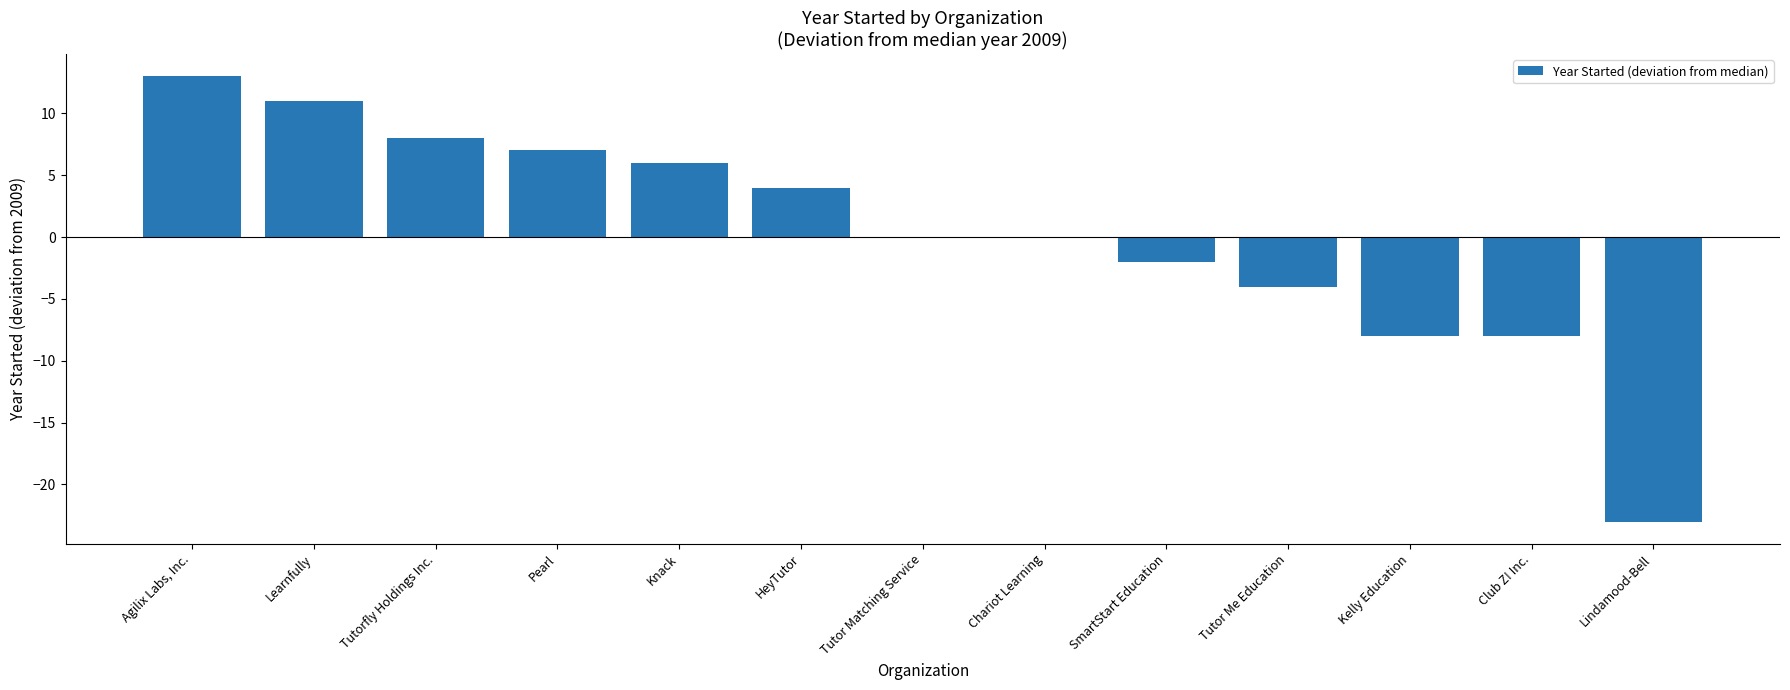

What is the sum of the values at SmartStart Education and Learnfully?

9